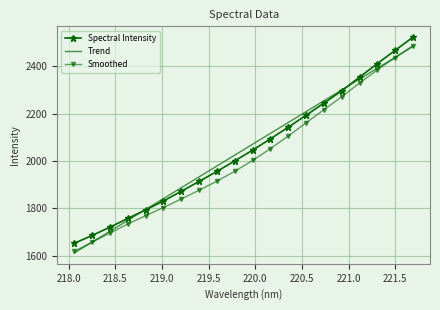

What is the highest value of the Spectral Intensity series?

2523.7